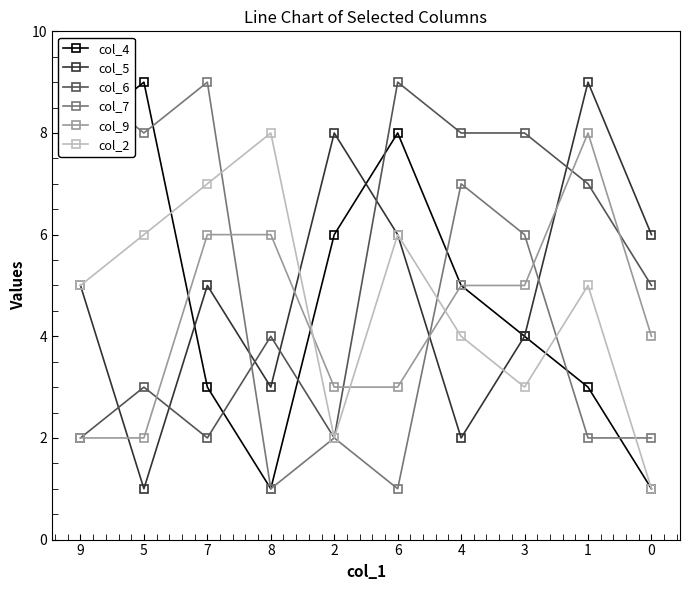

Which series has the widest spread of values?

col_4